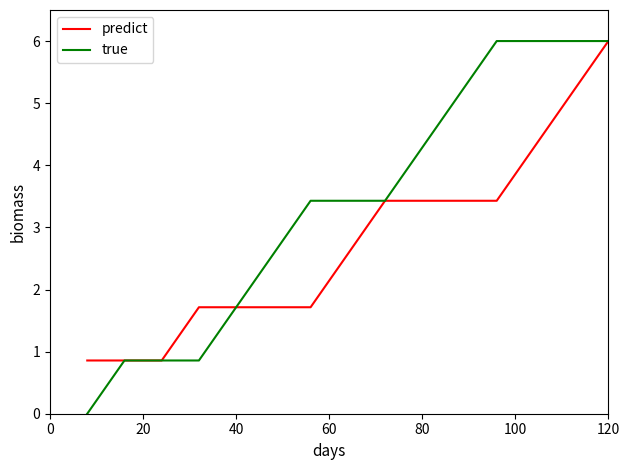

How many true values are between 0 and 6?

15